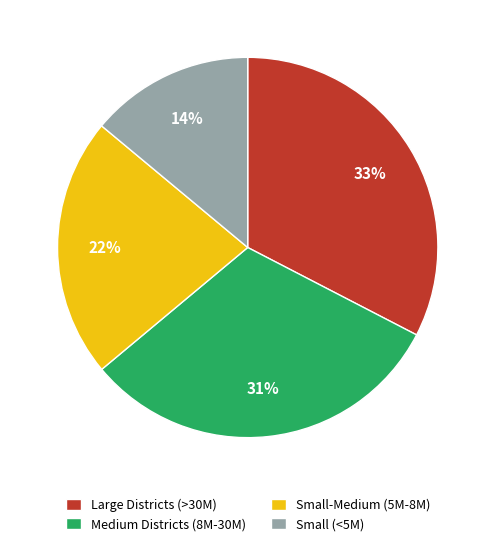

Which slice is the largest?

Large Districts (>30M)